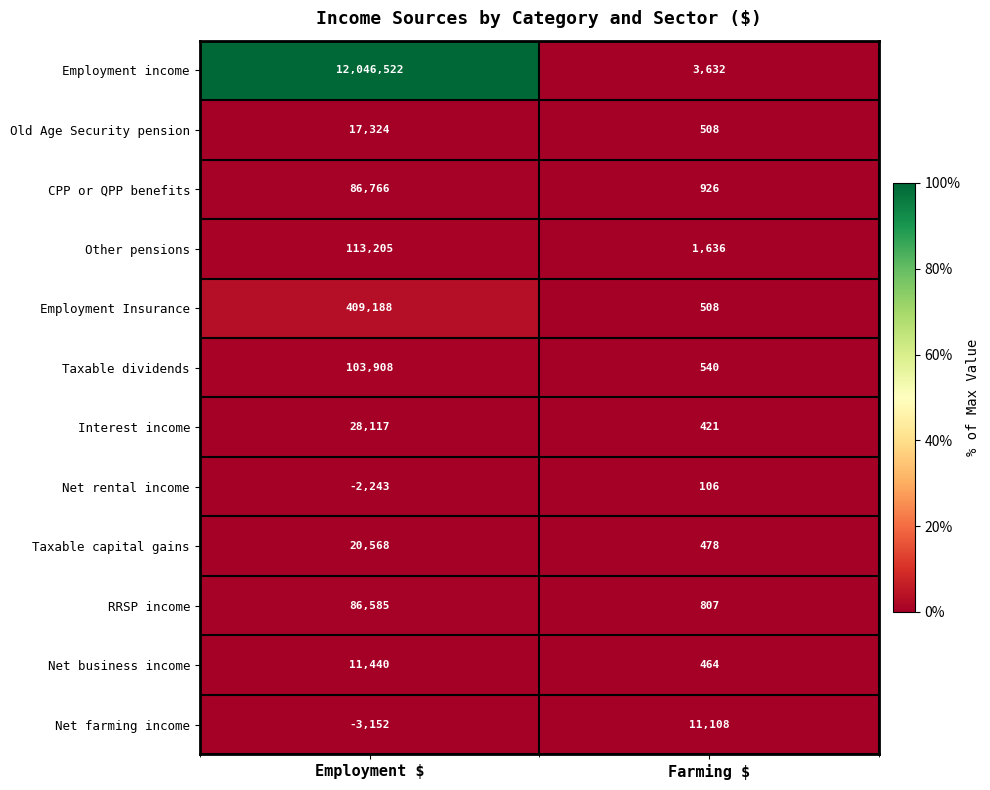

What is the spread (max minus min) of values at Farming $?

11002